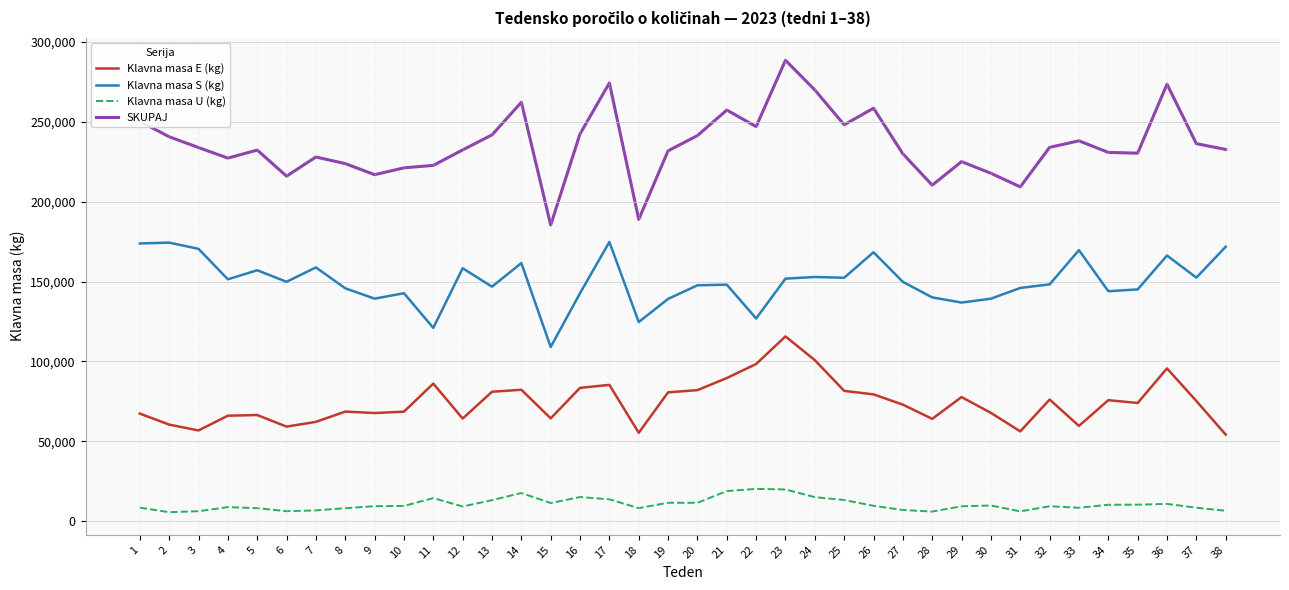

Rank the series by their average value, from lowest to highest.

Klavna masa U (kg), Klavna masa E (kg), Klavna masa S (kg), SKUPAJ